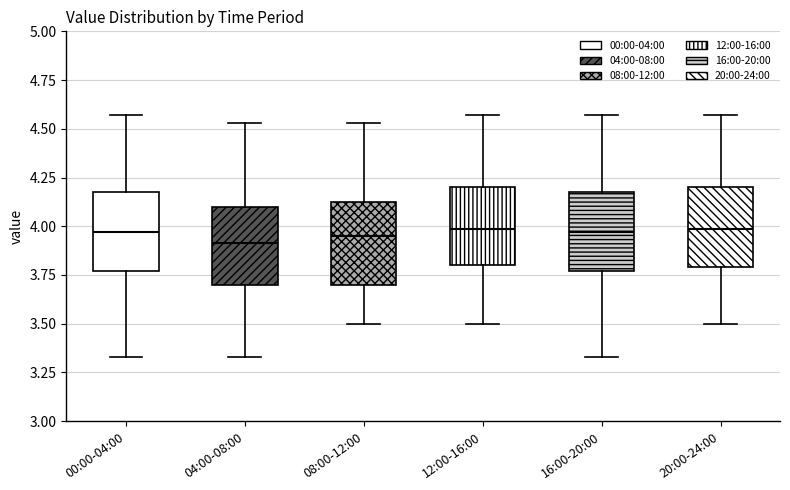

Reading left to right, read every box against the y-axis: the position of its median line, the range the box covers, and the ends of its whiskers. The values are not printed on the chart, so give them approximately, as read against the axis.

00:00-04:00: median 3.95, box 3.75 to 4.20, whiskers 3.35 to 4.55
04:00-08:00: median 3.90, box 3.70 to 4.10, whiskers 3.35 to 4.55
08:00-12:00: median 3.95, box 3.70 to 4.15, whiskers 3.50 to 4.55
12:00-16:00: median 4.00, box 3.80 to 4.20, whiskers 3.50 to 4.55
16:00-20:00: median 3.95, box 3.75 to 4.20, whiskers 3.35 to 4.55
20:00-24:00: median 4.00, box 3.80 to 4.20, whiskers 3.50 to 4.55